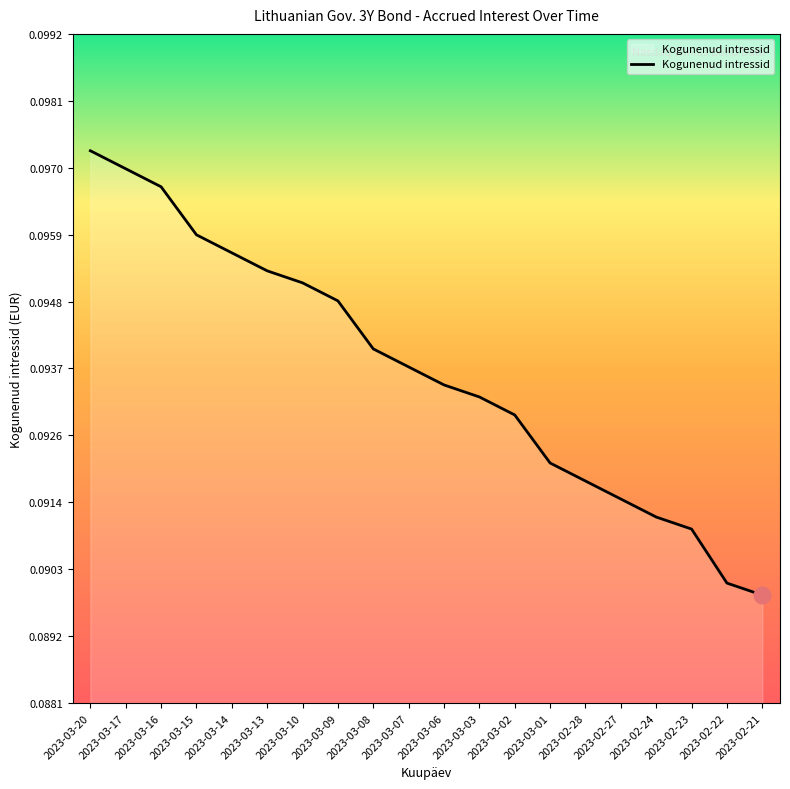

What position from the left is 2023-03-02?

13